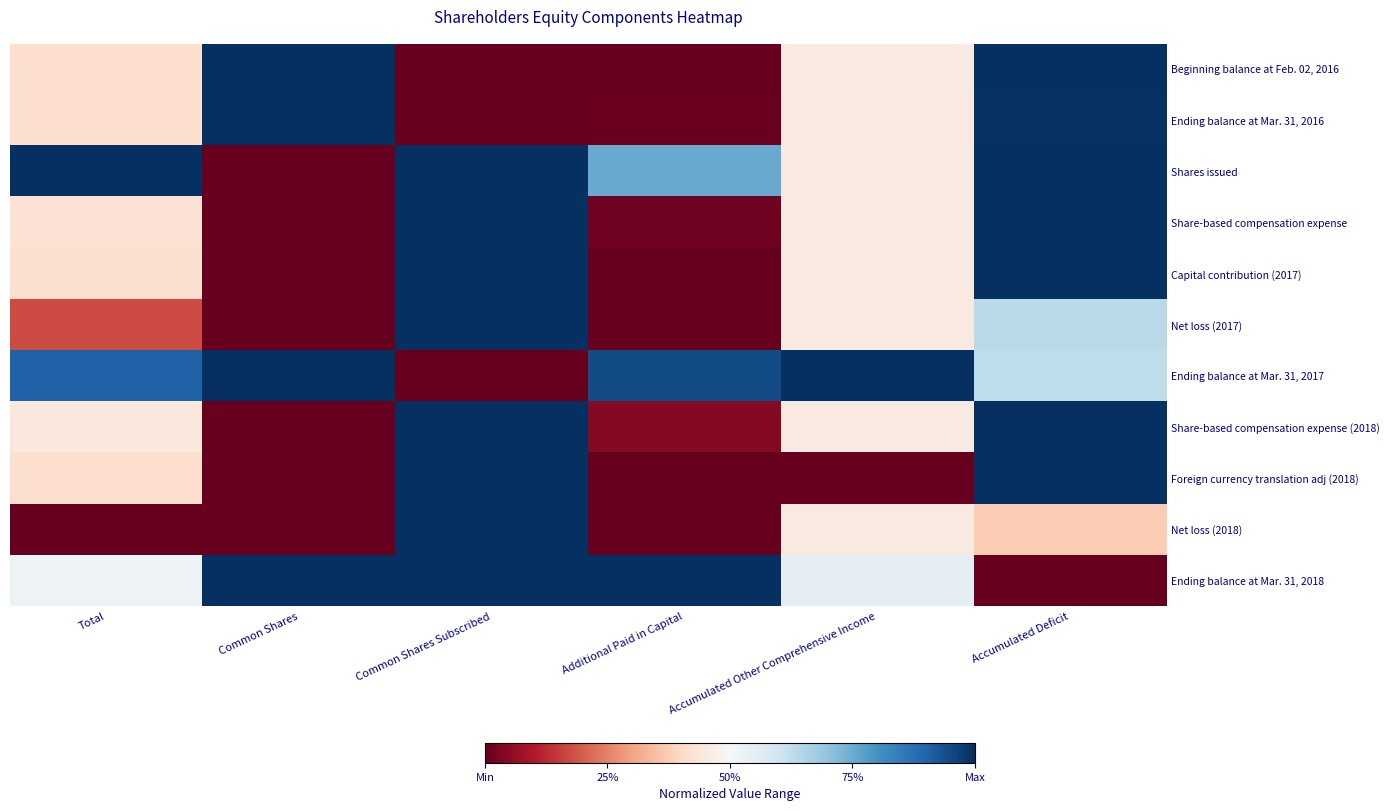

Reading right to left, extract all data points from this chart.

Beginning balance at Feb. 02, 2016: Accumulated Deficit=1.0	Accumulated Other Comprehensive Income=0.5	Additional Paid in Capital=0.0	Common Shares Subscribed=0.0	Common Shares=1.0	Total=0.4
Ending balance at Mar. 31, 2016: Accumulated Deficit=1.0	Accumulated Other Comprehensive Income=0.5	Additional Paid in Capital=0.0	Common Shares Subscribed=0.0	Common Shares=1.0	Total=0.4
Shares issued: Accumulated Deficit=1.0	Accumulated Other Comprehensive Income=0.5	Additional Paid in Capital=0.8	Common Shares Subscribed=1.0	Common Shares=0.0	Total=1.0
Share-based compensation expense: Accumulated Deficit=1.0	Accumulated Other Comprehensive Income=0.5	Additional Paid in Capital=0.0	Common Shares Subscribed=1.0	Common Shares=0.0	Total=0.4
Capital contribution (2017): Accumulated Deficit=1.0	Accumulated Other Comprehensive Income=0.5	Additional Paid in Capital=0.0	Common Shares Subscribed=1.0	Common Shares=0.0	Total=0.4
Net loss (2017): Accumulated Deficit=0.6	Accumulated Other Comprehensive Income=0.5	Additional Paid in Capital=0.0	Common Shares Subscribed=1.0	Common Shares=0.0	Total=0.2
Ending balance at Mar. 31, 2017: Accumulated Deficit=0.6	Accumulated Other Comprehensive Income=1.0	Additional Paid in Capital=0.9	Common Shares Subscribed=0.0	Common Shares=1.0	Total=0.9
Share-based compensation expense (2018): Accumulated Deficit=1.0	Accumulated Other Comprehensive Income=0.5	Additional Paid in Capital=0.0	Common Shares Subscribed=1.0	Common Shares=0.0	Total=0.4
Foreign currency translation adj (2018): Accumulated Deficit=1.0	Accumulated Other Comprehensive Income=0.0	Additional Paid in Capital=0.0	Common Shares Subscribed=1.0	Common Shares=0.0	Total=0.4
Net loss (2018): Accumulated Deficit=0.4	Accumulated Other Comprehensive Income=0.5	Additional Paid in Capital=0.0	Common Shares Subscribed=1.0	Common Shares=0.0	Total=0.0
Ending balance at Mar. 31, 2018: Accumulated Deficit=0.0	Accumulated Other Comprehensive Income=0.5	Additional Paid in Capital=1.0	Common Shares Subscribed=1.0	Common Shares=1.0	Total=0.5